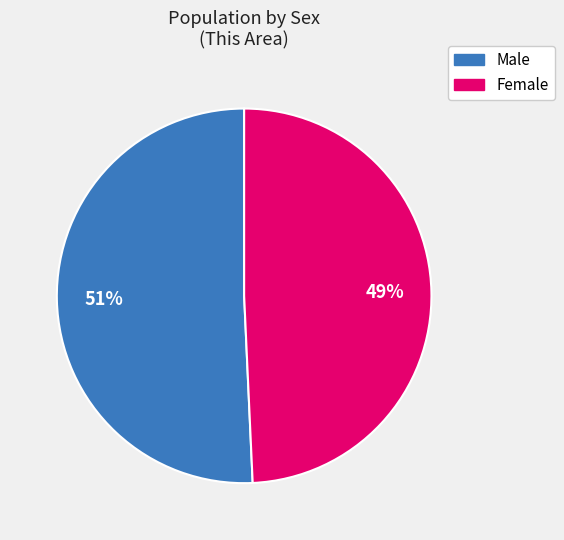

What percentage is the Male slice, to the nearest percent?

51%